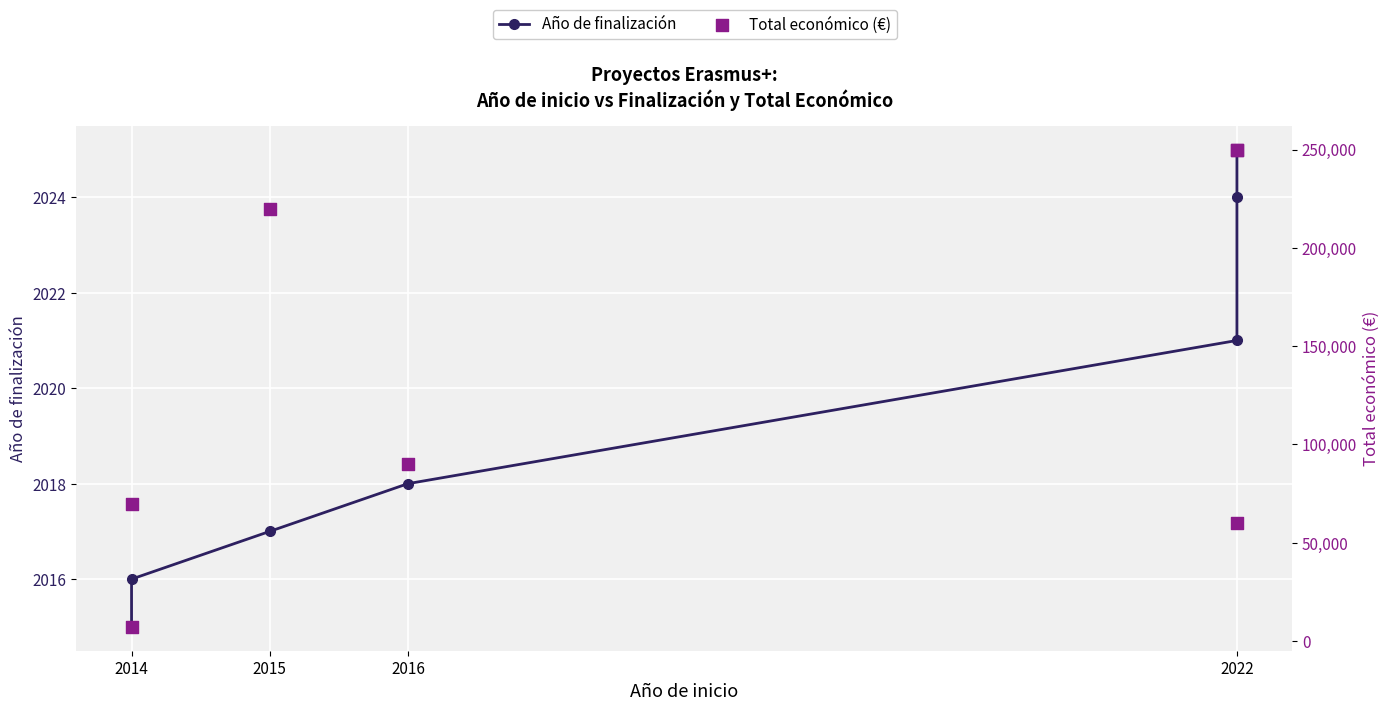

Which series has the widest spread of Y values?

Total económico (€)